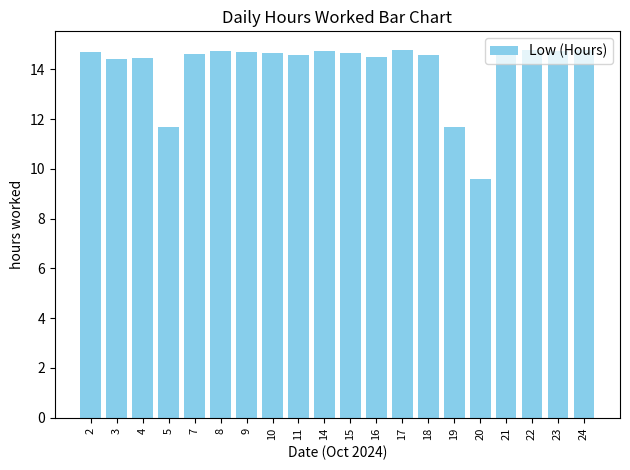

What is the value of the 5th bar from the left?

14.6